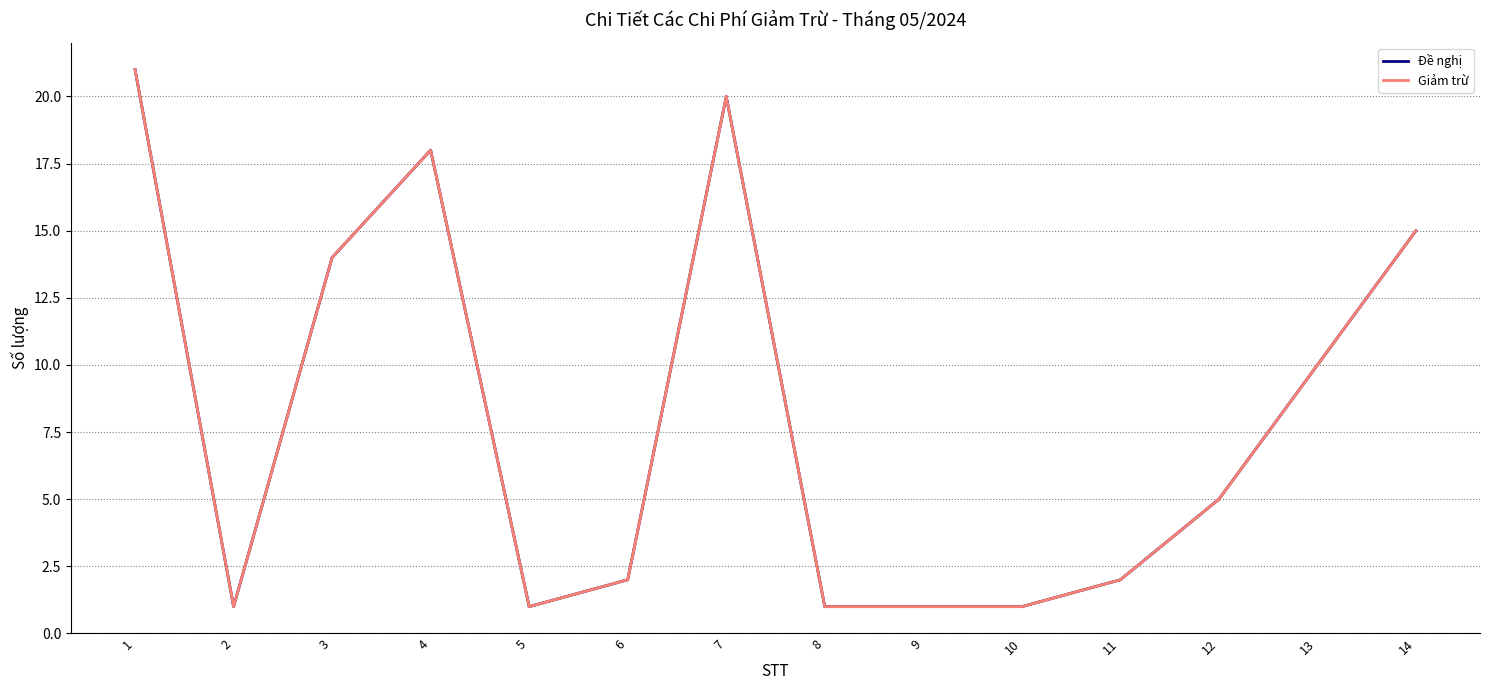

Does the chart have visible grid lines?

Yes